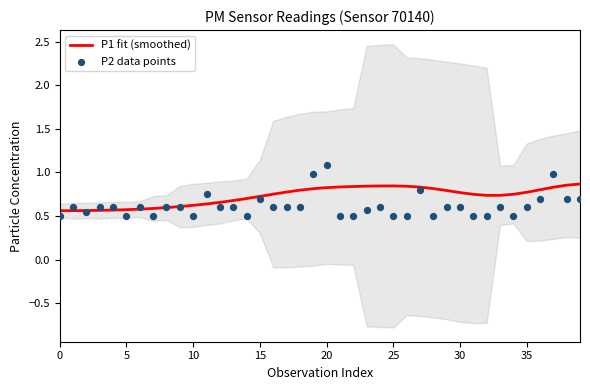

What are all the series names shown in the legend?

P1 fit (smoothed), P2 data points